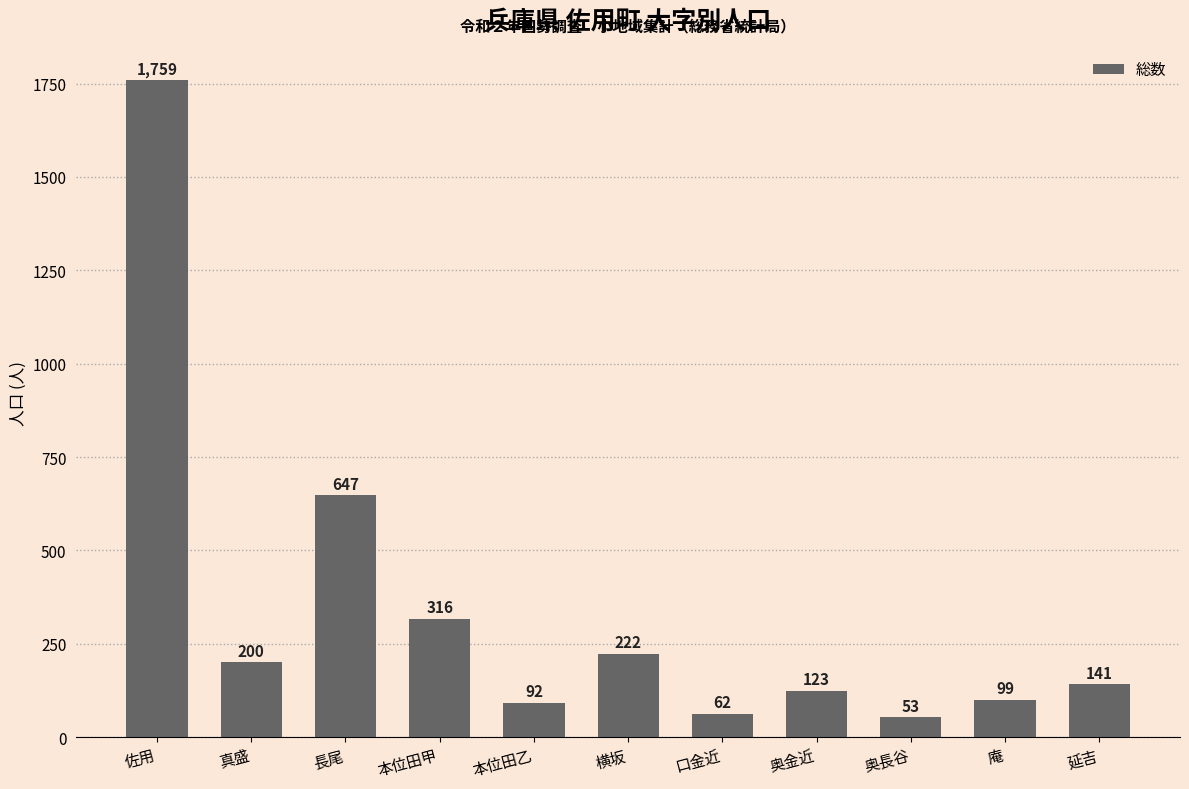

At which label does the data first exceed 141?

佐用